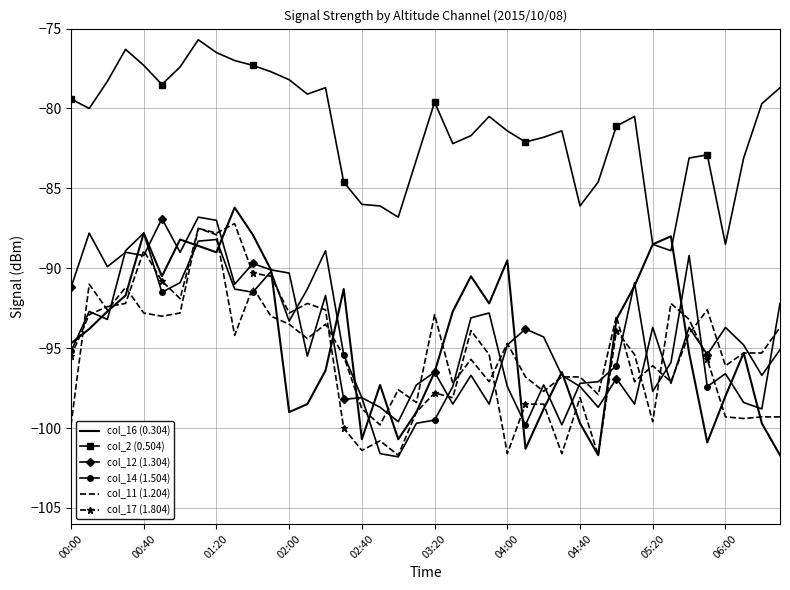

True or false: col_2 (0.504) and col_12 (1.304) cross at least once.

False